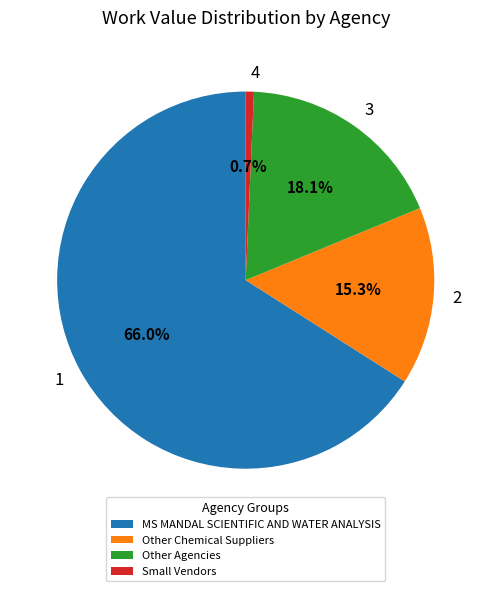

Rank the categories by value from highest to lowest.

MS MANDAL SCIENTIFIC AND WATER ANALYSIS, Other Agencies, Other Chemical Suppliers, Small Vendors